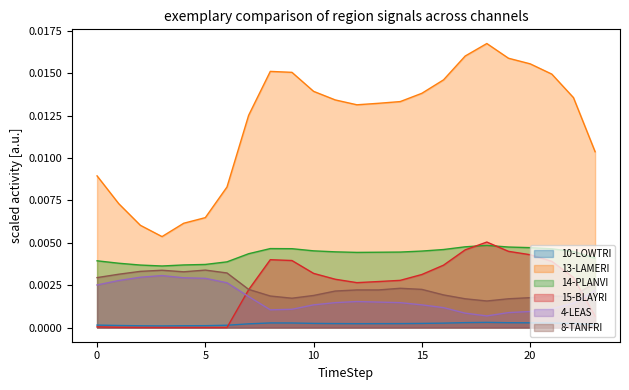

True or false: 10-LOWTRI and 14-PLANVI cross at least once.

False